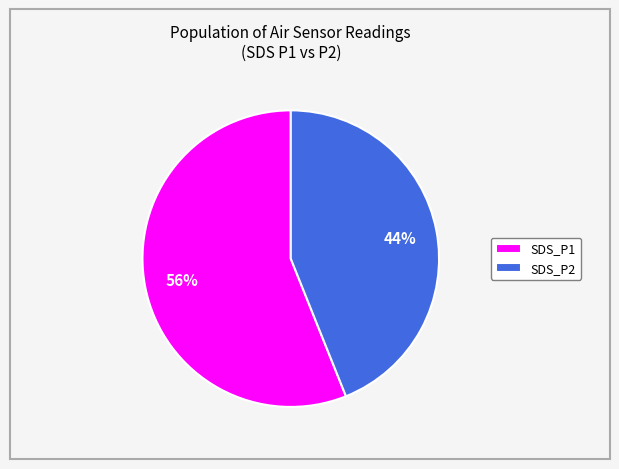

To the nearest percent, what is the average slice percentage?

50%